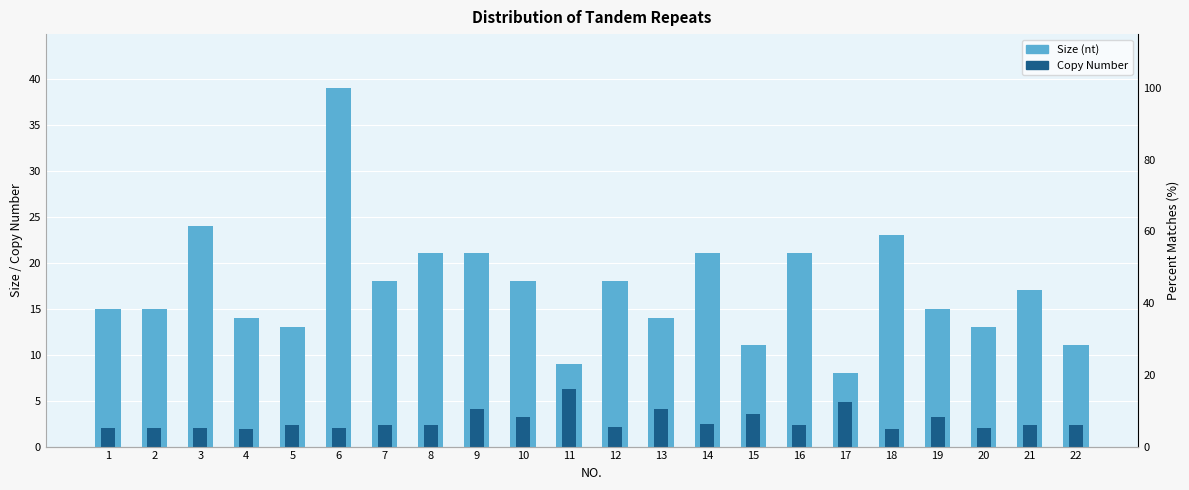

What is the total value across all series at 9?

25.1